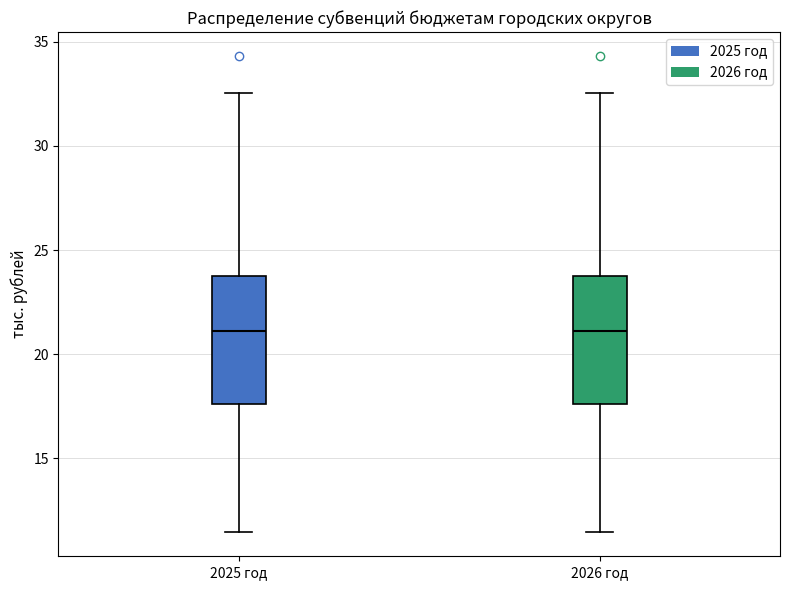

Reading left to right, read every box against the y-axis: the position of its median line, the range the box covers, and the ends of its whiskers. The values are not printed on the chart, so give them approximately, as read against the axis.

2025 год: median 21.0, box 17.5 to 24.0, whiskers 11.5 to 32.5
2026 год: median 21.0, box 17.5 to 24.0, whiskers 11.5 to 32.5